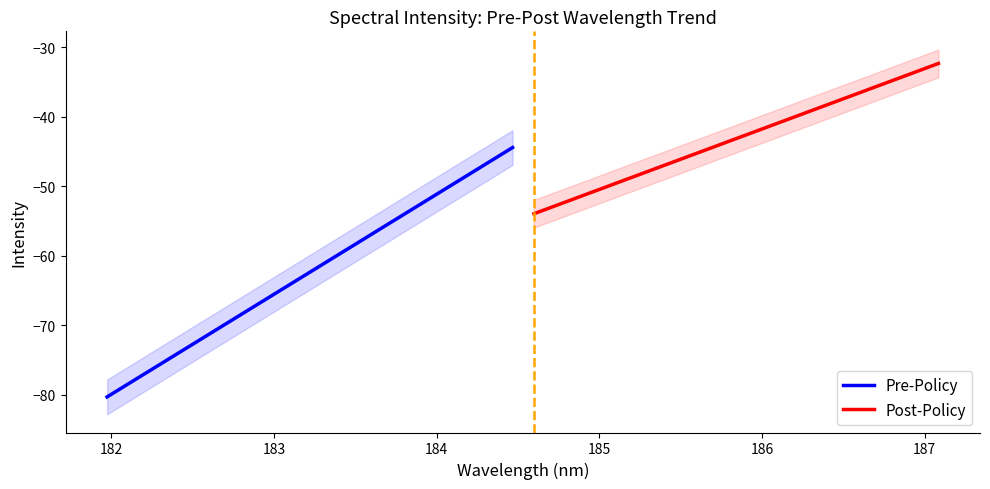

Reading left to right, transcribe all the data shown in this chart.

Pre-Policy: -80.3	-78.4	-76.5	-74.6	-72.7	-70.8	-69.0	-67.1	-65.2	-63.3	-61.4	-59.5	-57.6	-55.7	-53.8	-52.0	-50.1	-48.2	-46.3	-44.4
Post-Policy: -53.9	-52.8	-51.7	-50.5	-49.4	-48.2	-47.1	-46.0	-44.8	-43.7	-42.5	-41.4	-40.3	-39.1	-38.0	-36.9	-35.7	-34.6	-33.4	-32.3